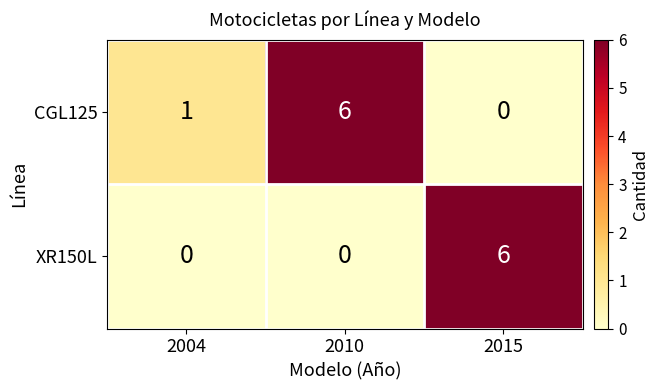

Reading left to right, transcribe all the data shown in this chart.

CGL125: 2004=1	2010=6	2015=0
XR150L: 2004=0	2010=0	2015=6